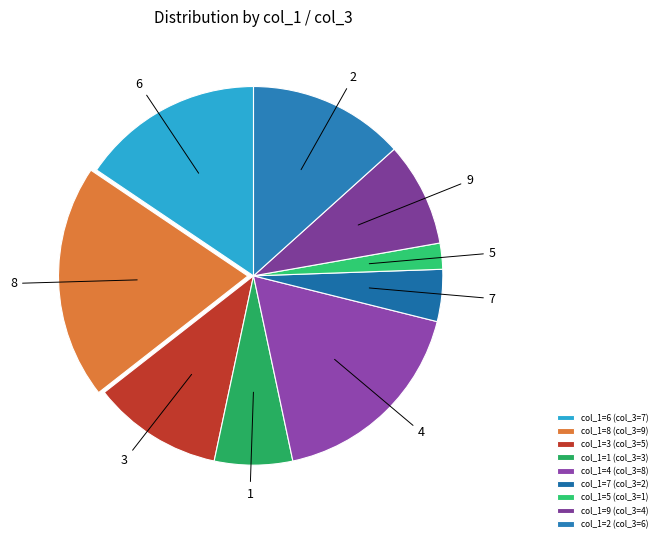

Which category has the smallest portion of the pie?

5